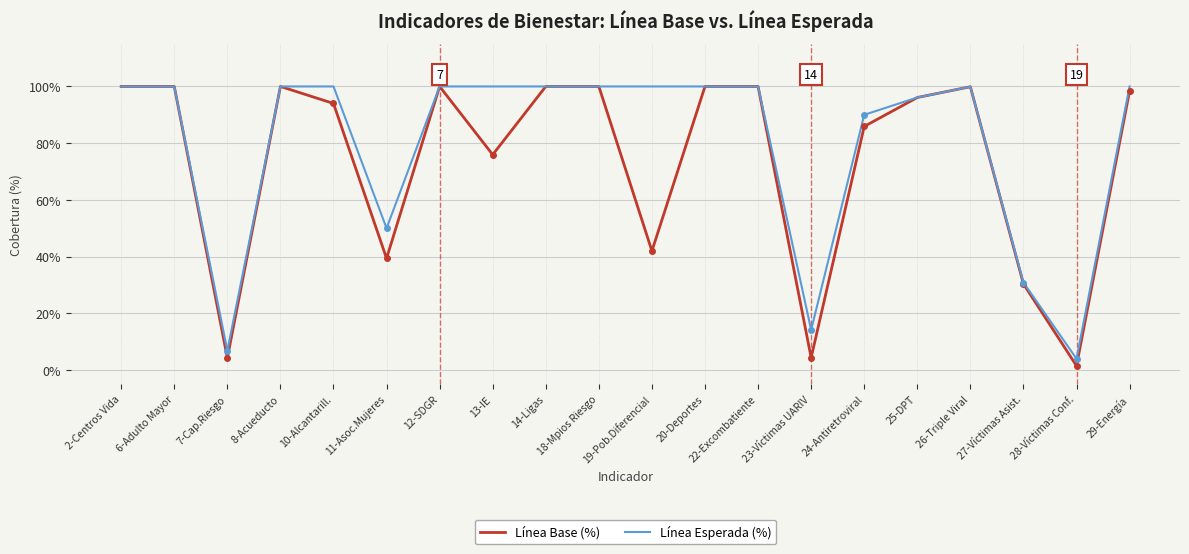

What is the lowest value of the Línea Esperada (%) series?

4.0